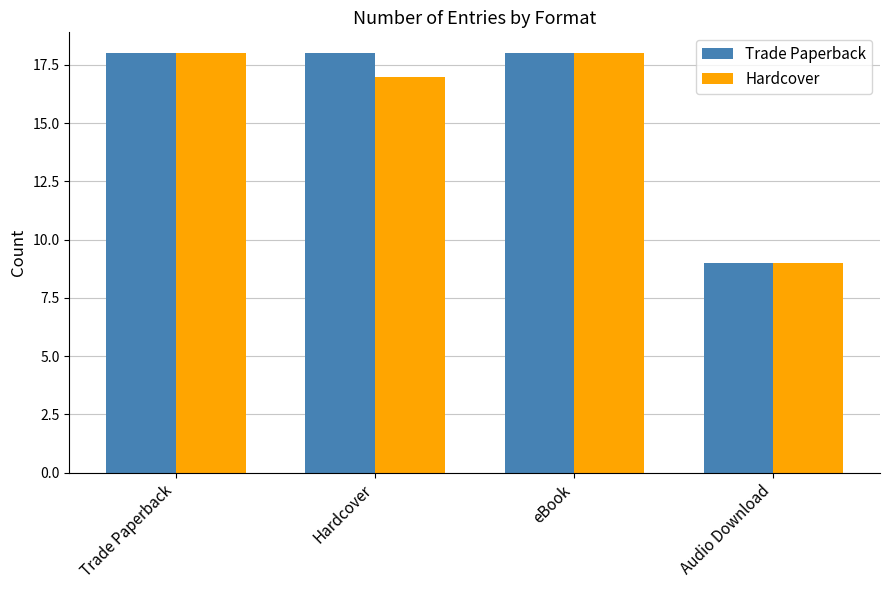

Is the value of Hardcover at Audio Download greater than the value of Trade Paperback at eBook?

No